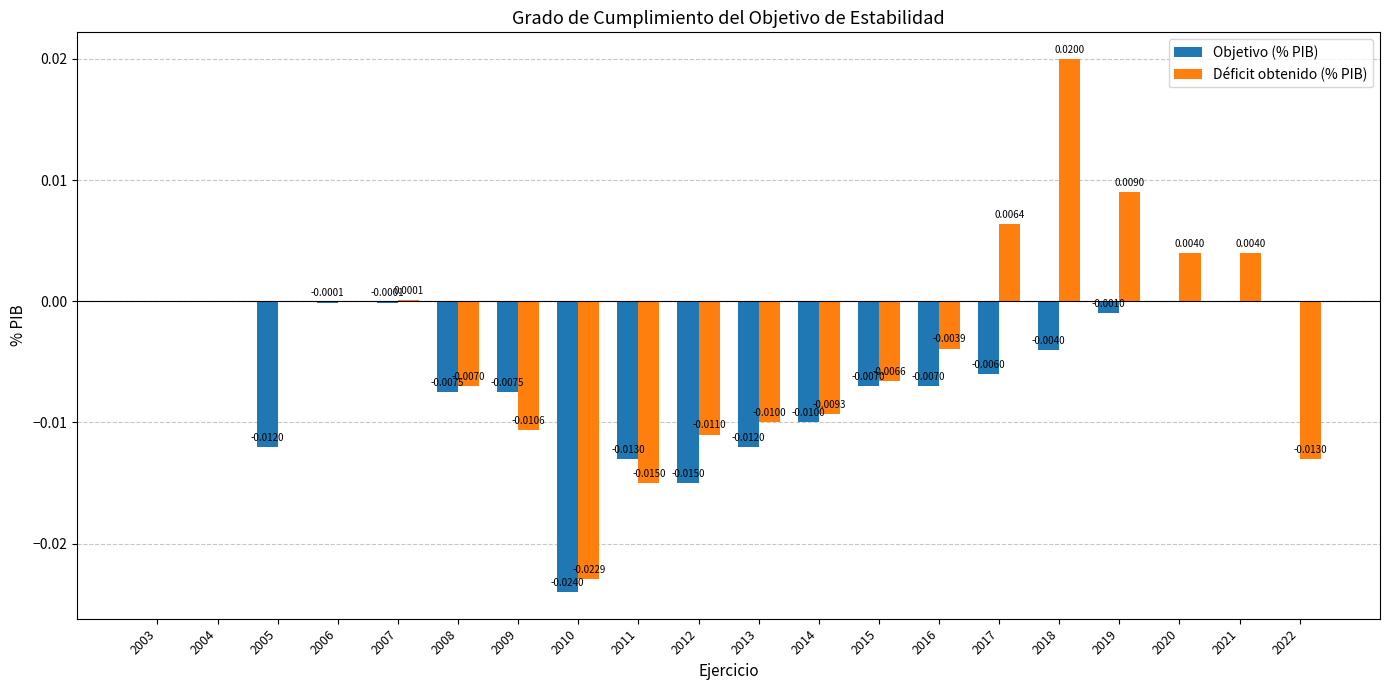

At which category is the sum across all series the highest?

2018